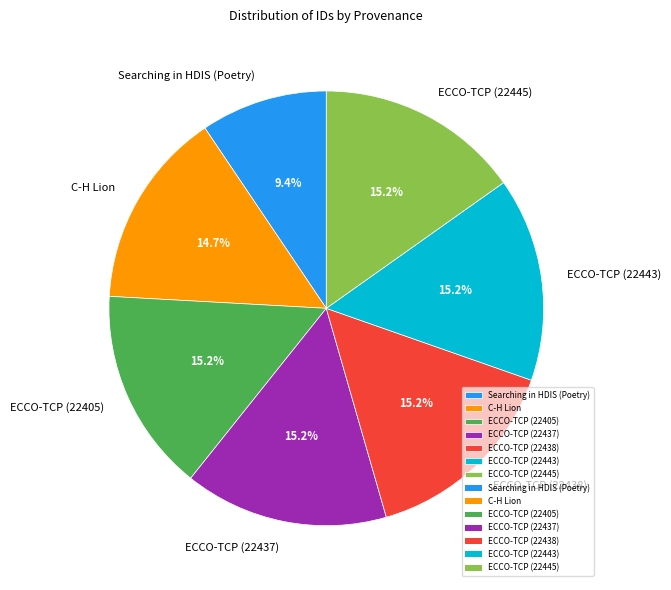

Approximately how many times larger is the value at ECCO-TCP (22443) compared to C-H Lion?

1.0